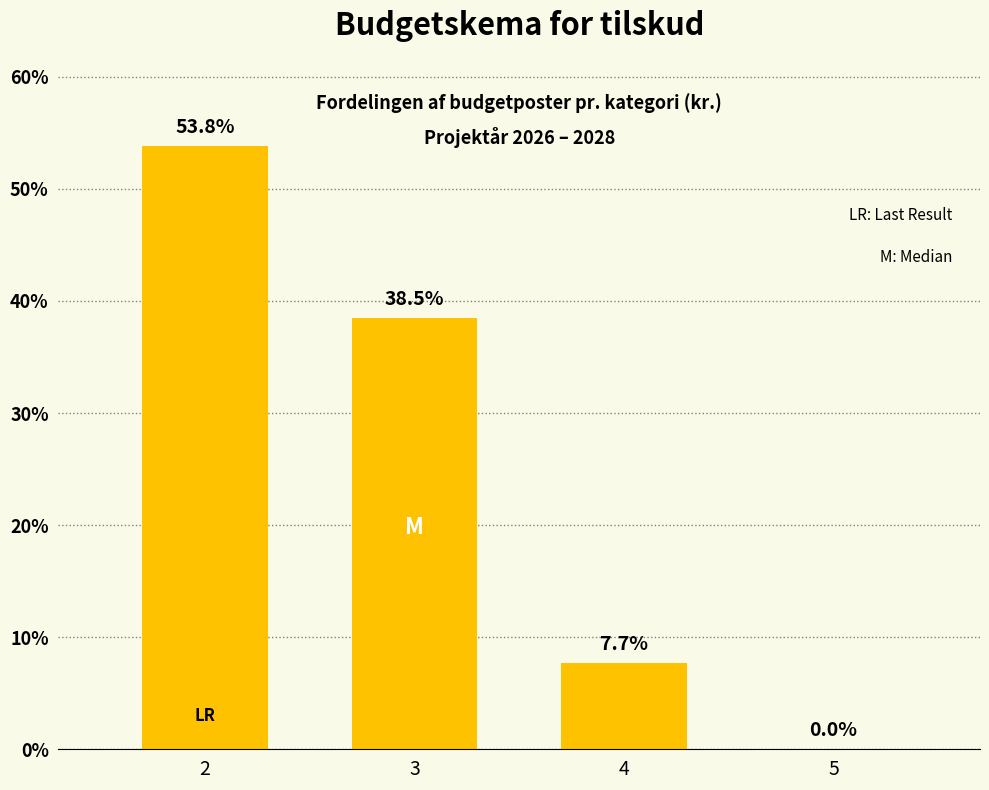

Reading left to right, extract all data points from this chart.

2=53.8	3=38.5	4=7.7	5=0.0